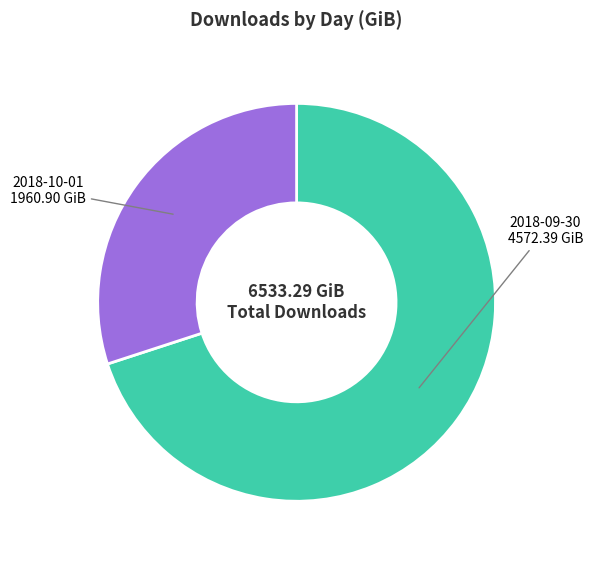

Is there a majority slice in this chart?

Yes